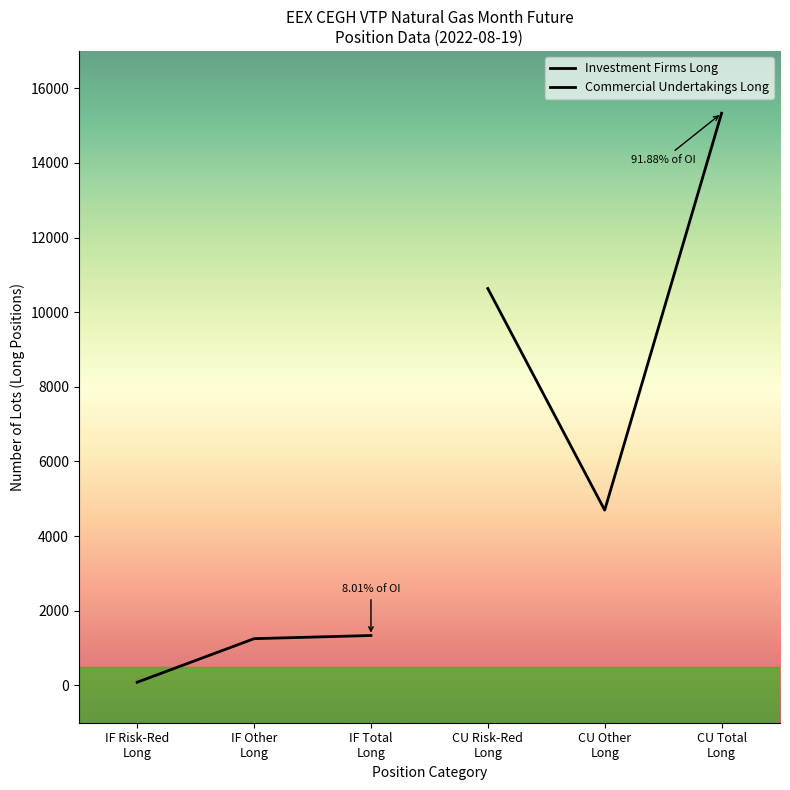

What is the minimum value shown in the chart?

85